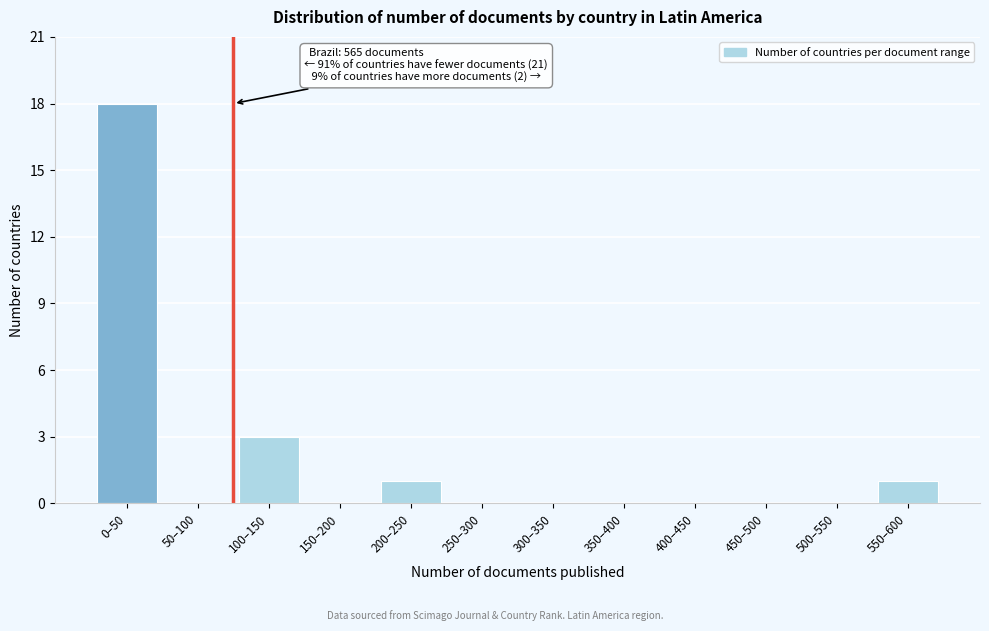

Reading left to right, extract all data points from this chart.

0–50=18	50–100=0	100–150=3	150–200=0	200–250=1	250–300=0	300–350=0	350–400=0	400–450=0	450–500=0	500–550=0	550–600=1